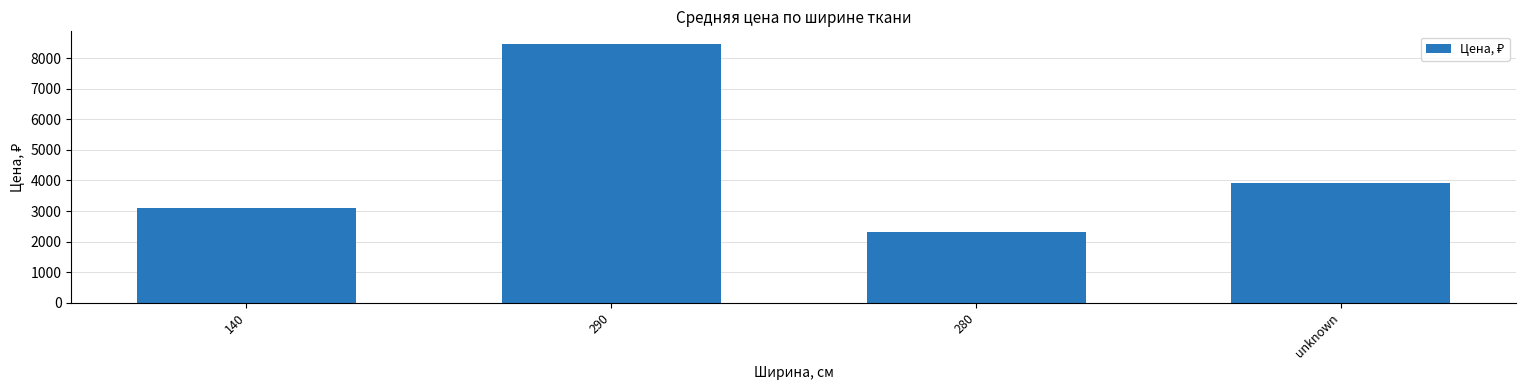

What is the greatest value displayed?

8450.0